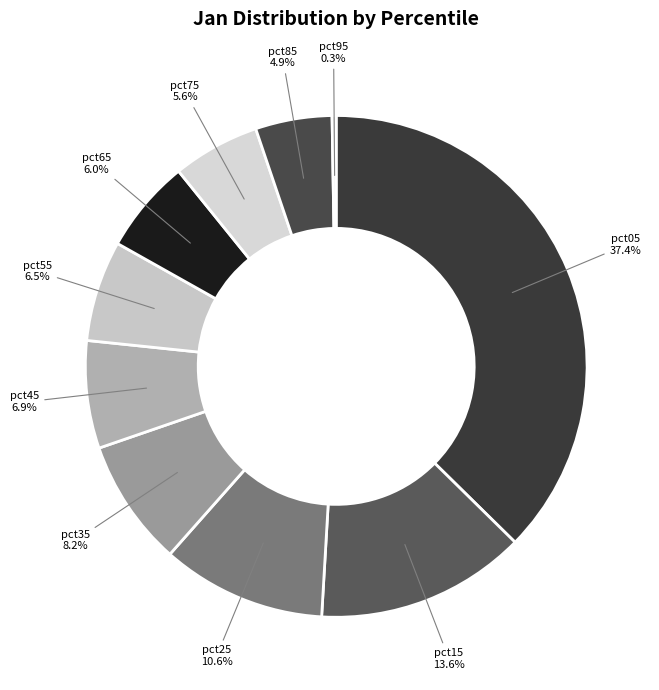

What is the largest slice in the pie chart?

pct05